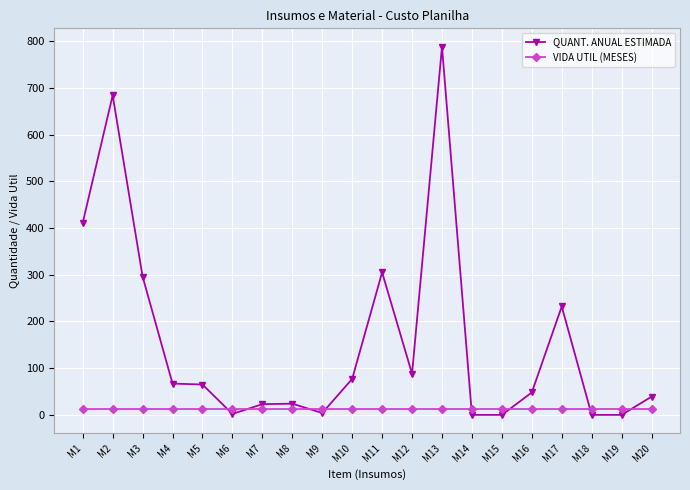

What is the average value of the QUANT. ANUAL ESTIMADA series?

158